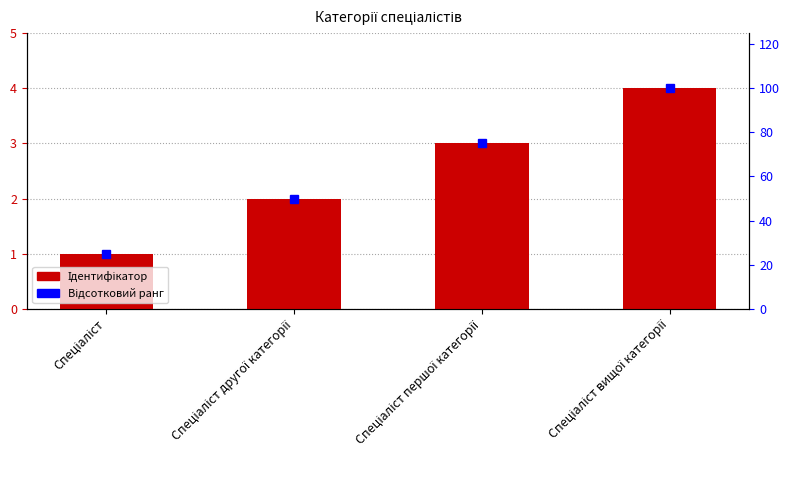

How many data points in Відсотковий ранг are less than 75?

2